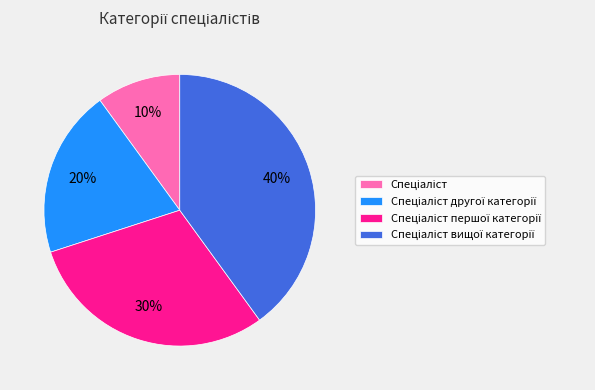

To the nearest percent, what is the difference between the largest and smallest slice percentages?

30%